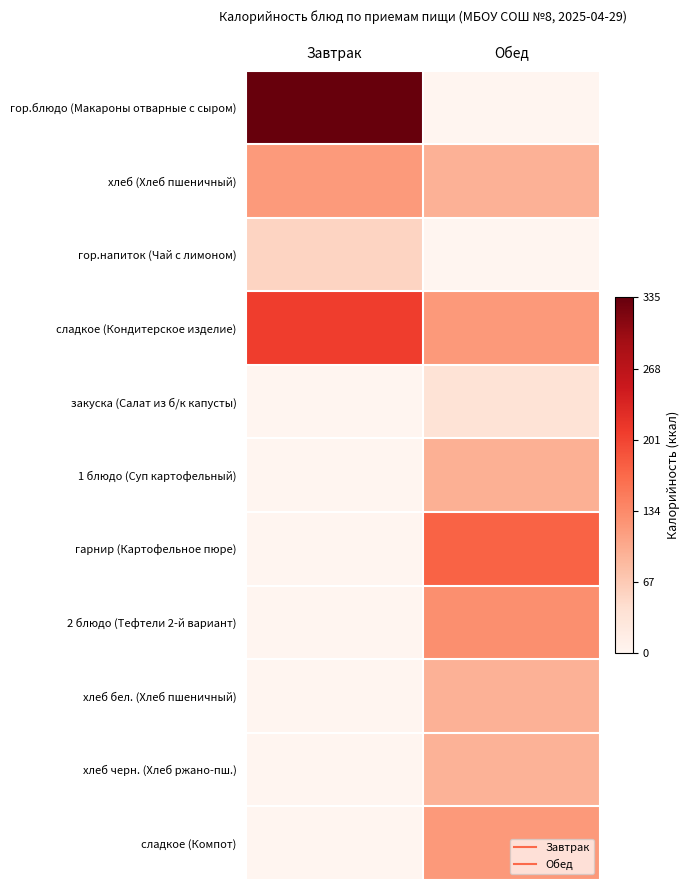

Between Обед and Завтрак, which is larger?

Завтрак